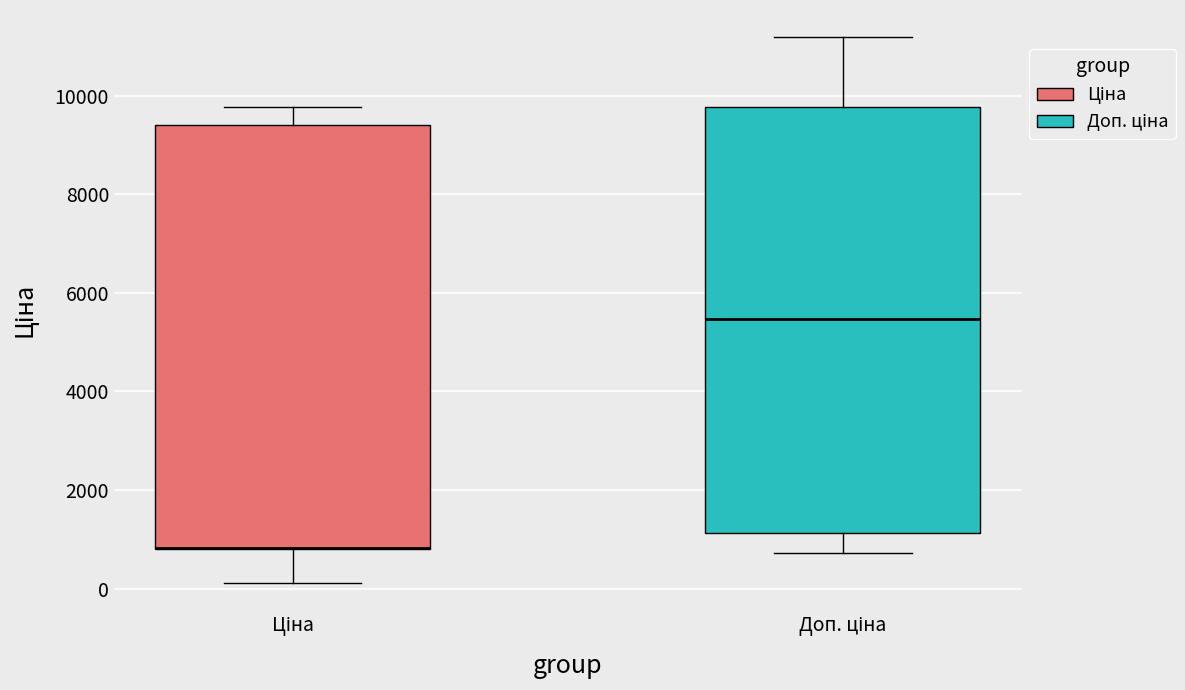

Where does the upper whisker of the box for Ціна end on the y-axis? The values are not printed on the chart, so give them approximately, as read against the axis.

9800